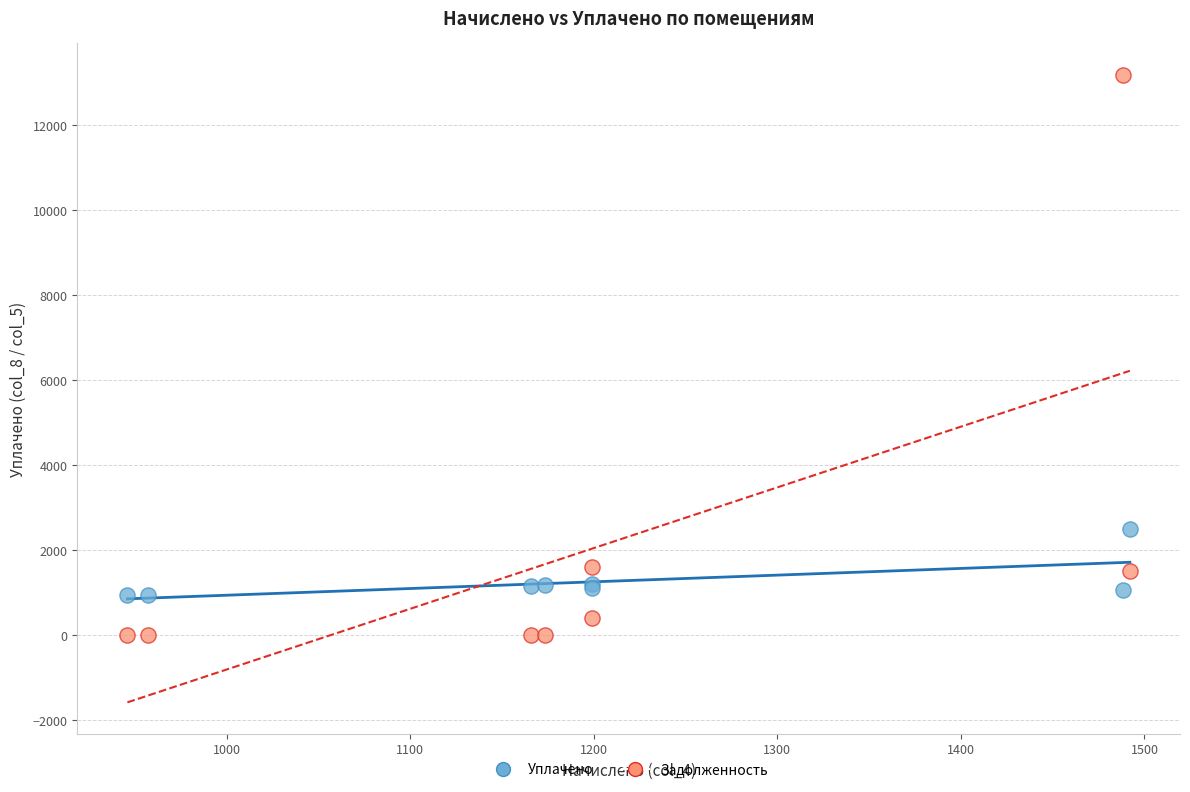

Across all series, what Y value is closest to 6589?

2498.7